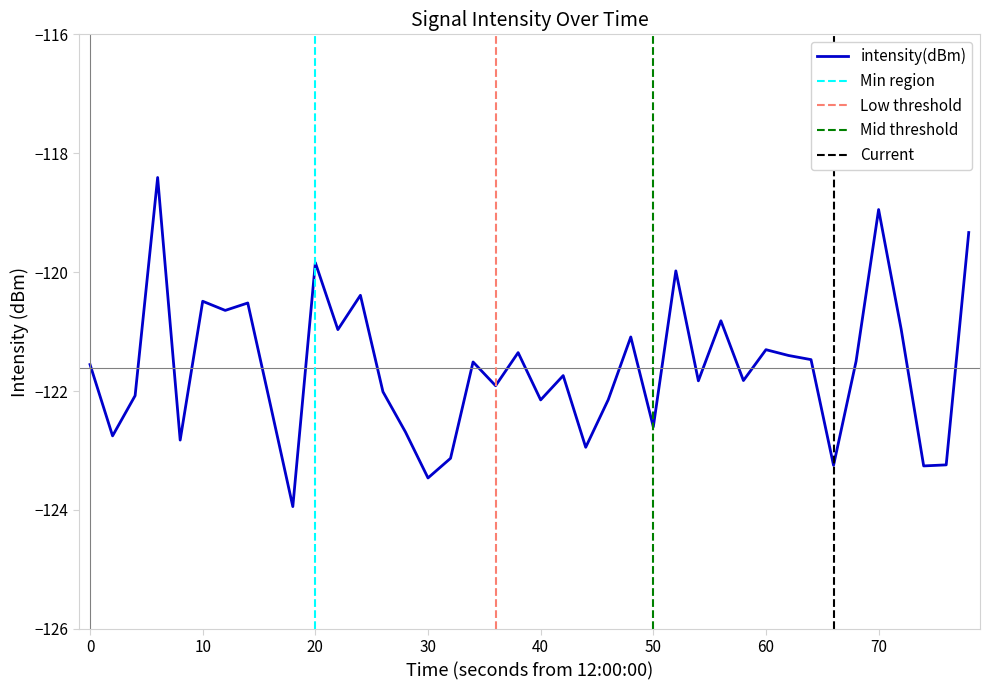

What is the smallest value displayed?

-123.9